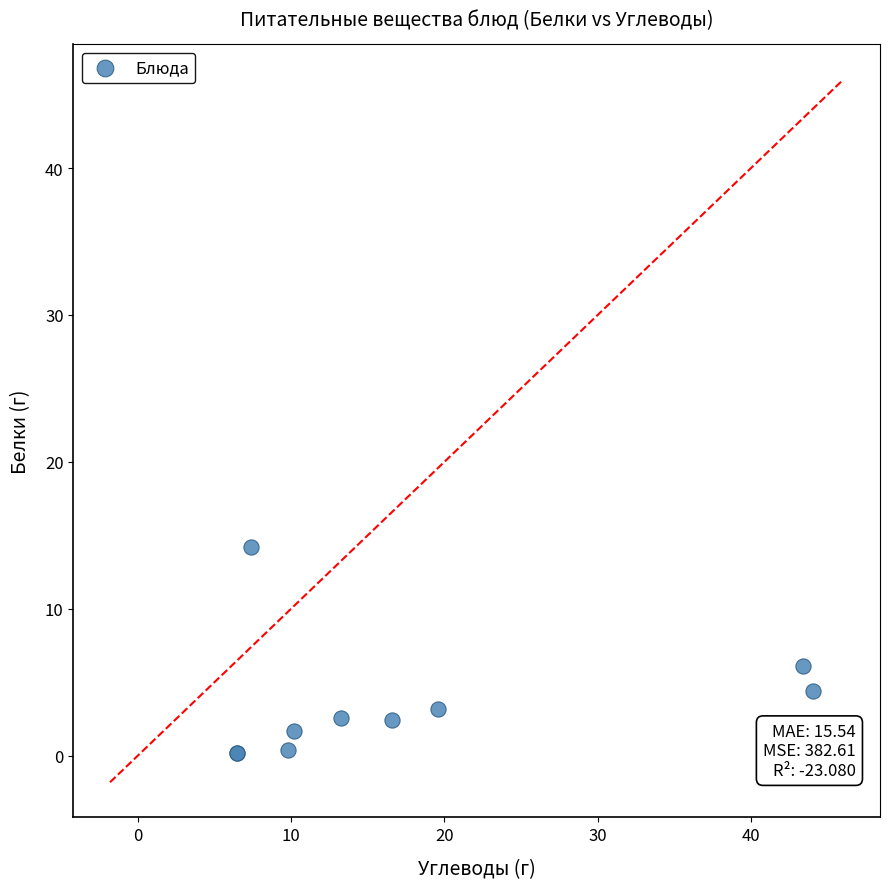

What Y value in the scatter plot is closest to 7?

6.1